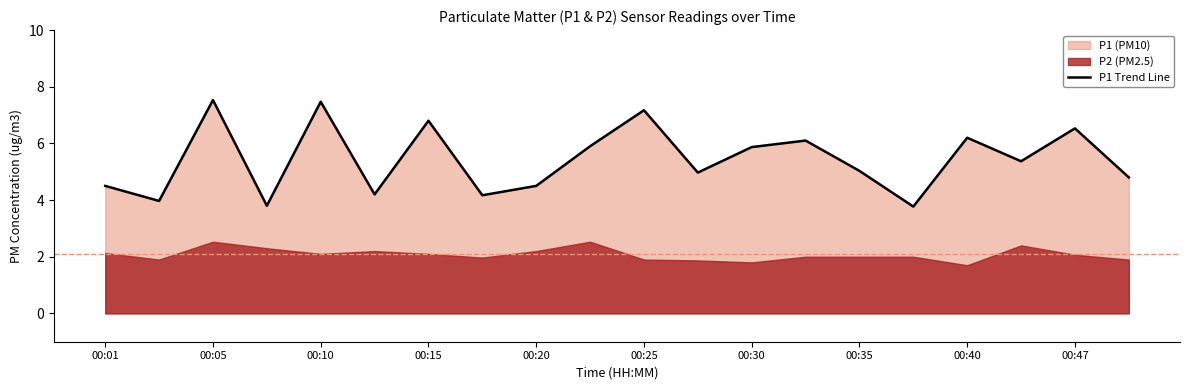

What is the value of the 6th point from the left?

4.2